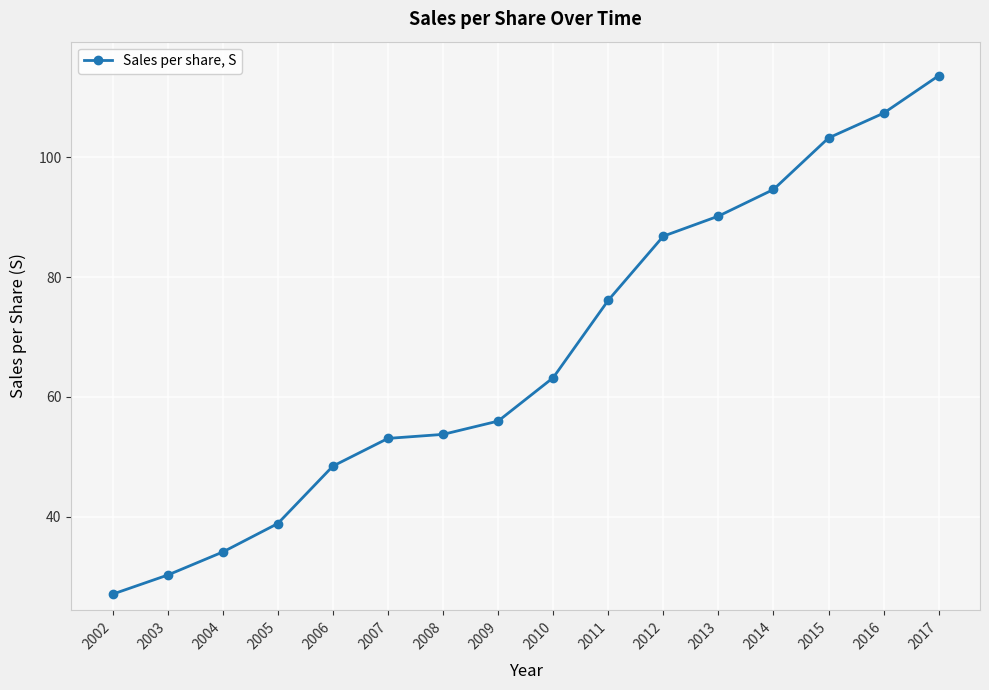

What is the difference between the maximum and minimum values?

86.6